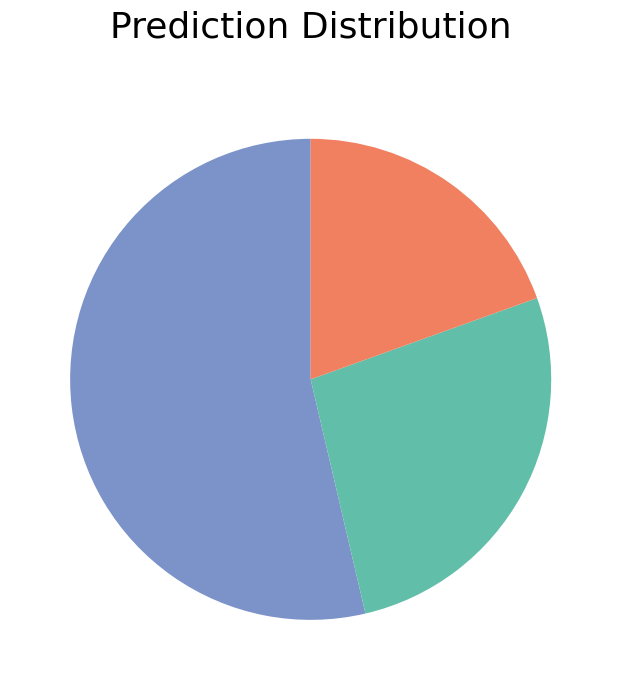

Is there any slice that represents more than half of the pie?

Yes